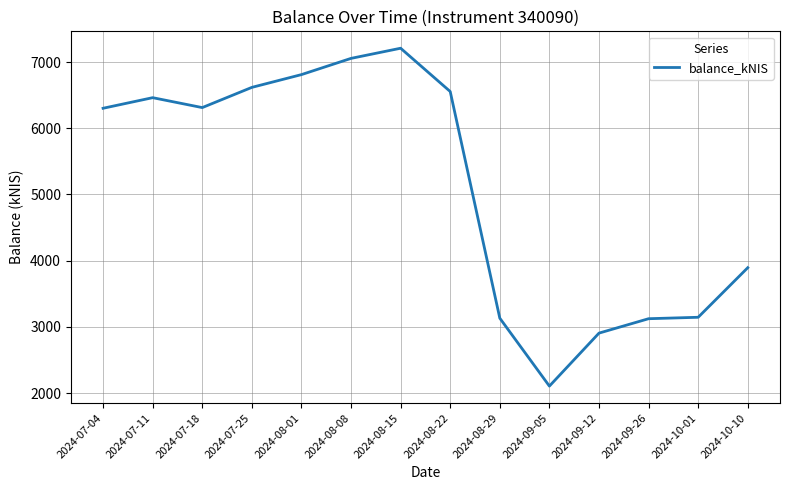

What is the minimum value shown in the chart?

2105.9